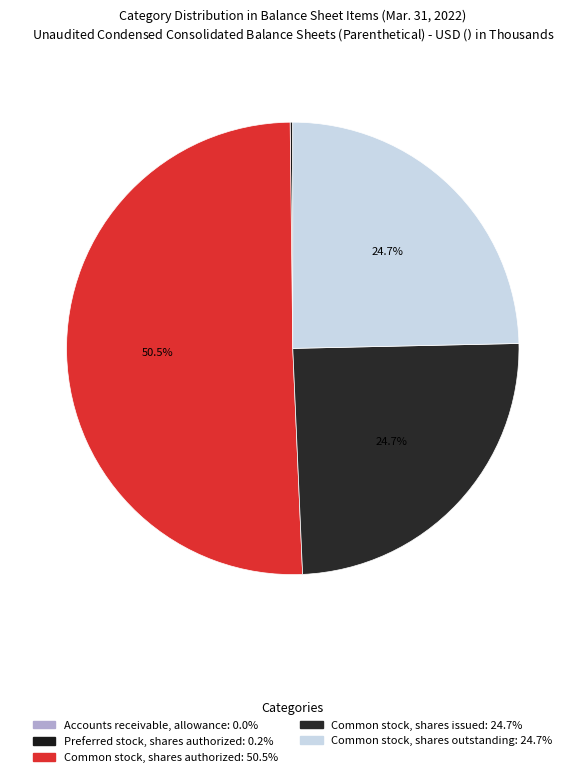

To the nearest percent, what is the combined percentage of Common stock, shares issued and Common stock, shares outstanding?

49%